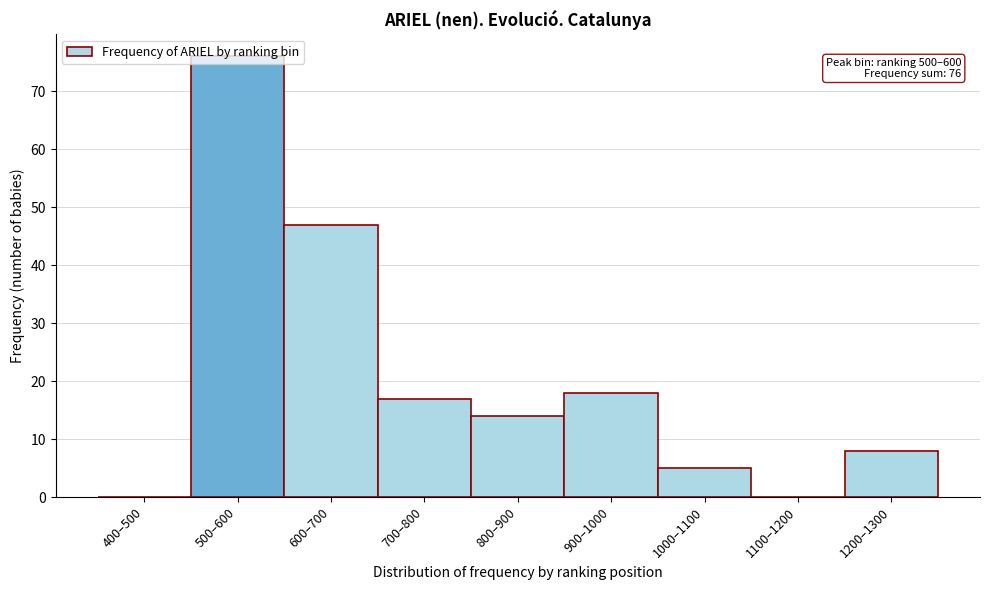

What is the sum of all values?

185